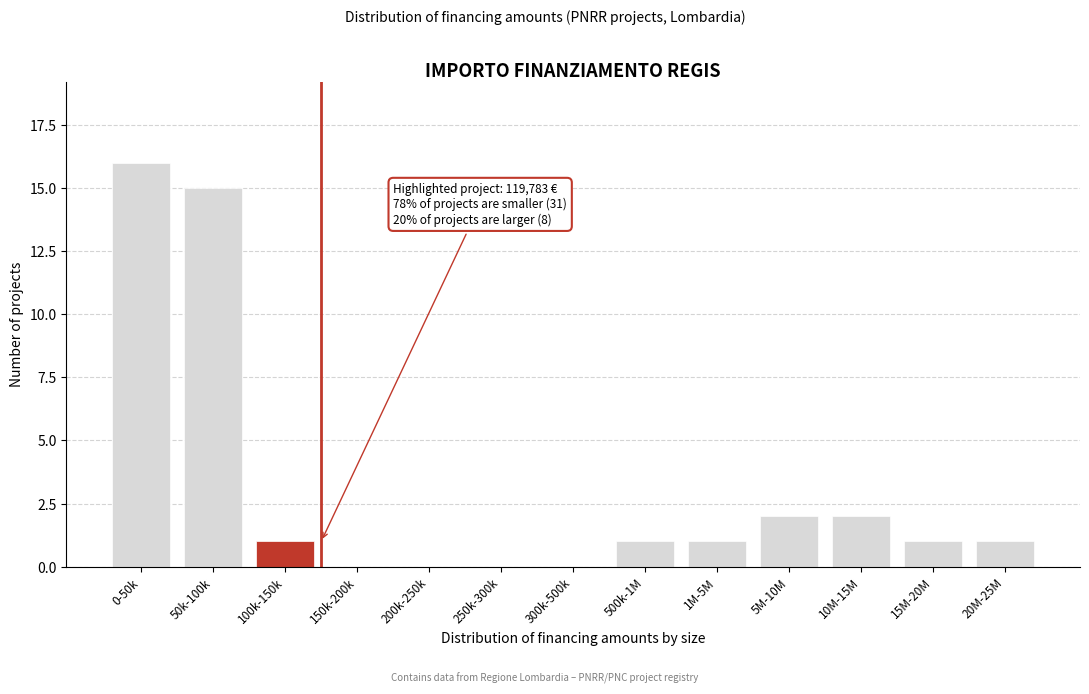

Reading right to left, transcribe all the data shown in this chart.

20M-25M=1	15M-20M=1	10M-15M=2	5M-10M=2	1M-5M=1	500k-1M=1	300k-500k=0	250k-300k=0	200k-250k=0	150k-200k=0	100k-150k=1	50k-100k=15	0-50k=16